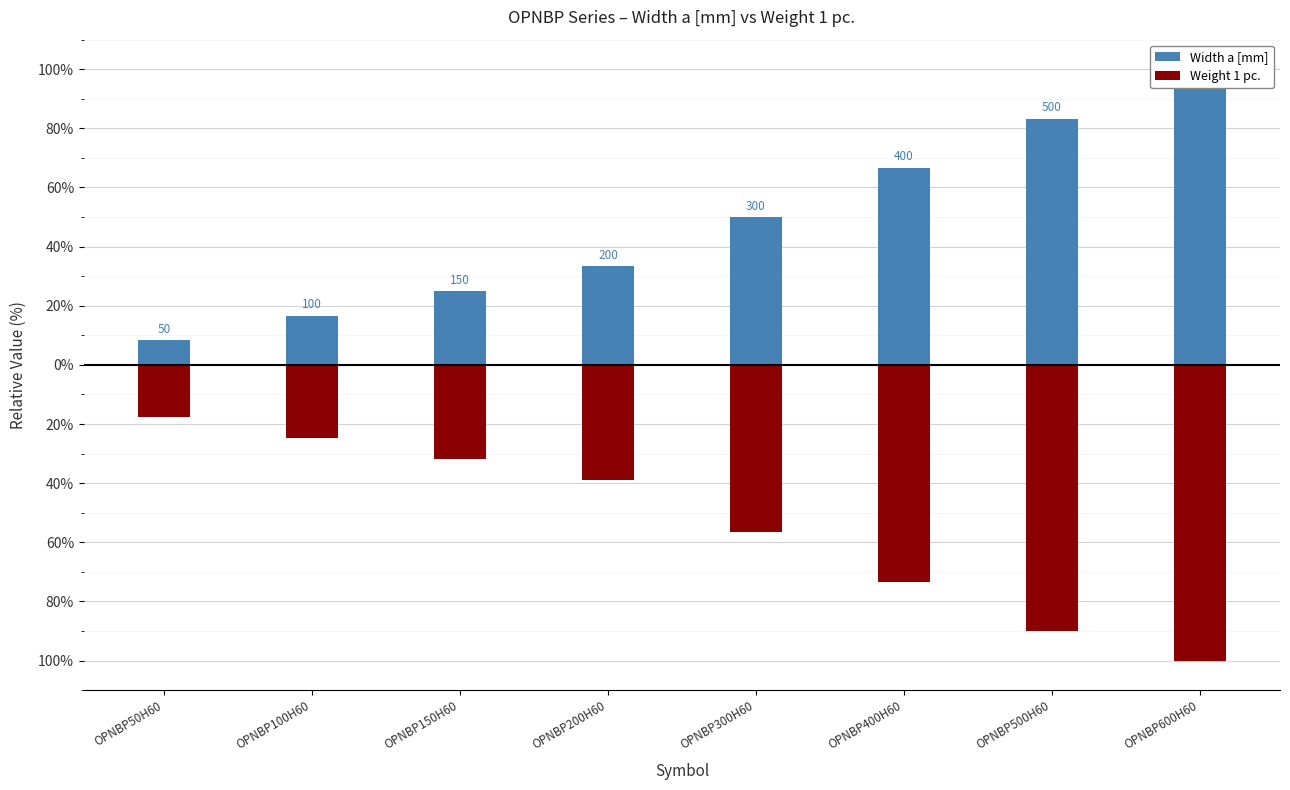

Is the value of Weight 1 pc. at OPNBP500H60 greater than the value of Width a [mm] at OPNBP600H60?

No